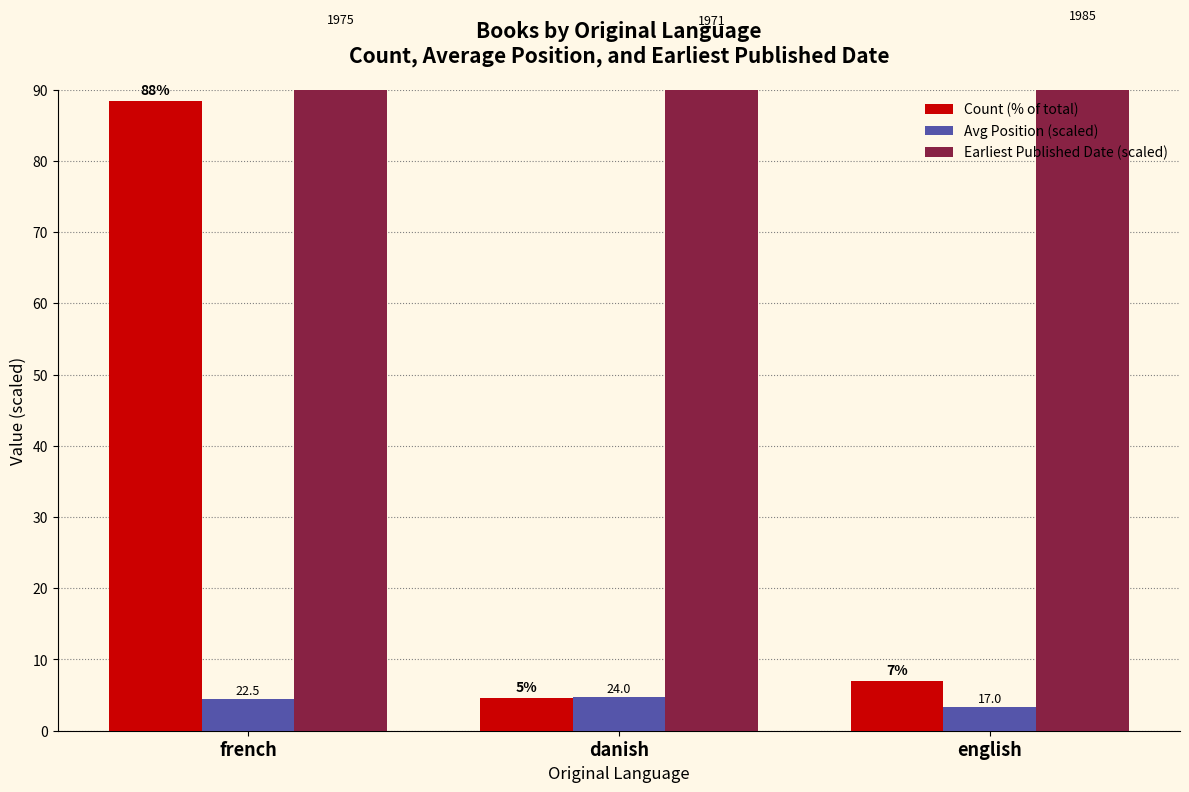

What is the value of the Avg Position (scaled) bar at the 2nd from the left?

4.8